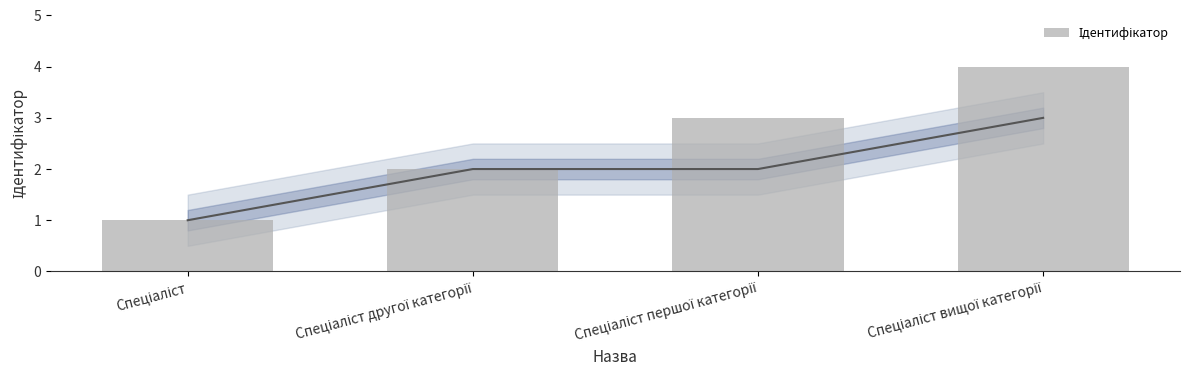

The value at Спеціаліст другої категорії is 3. True or false?

False